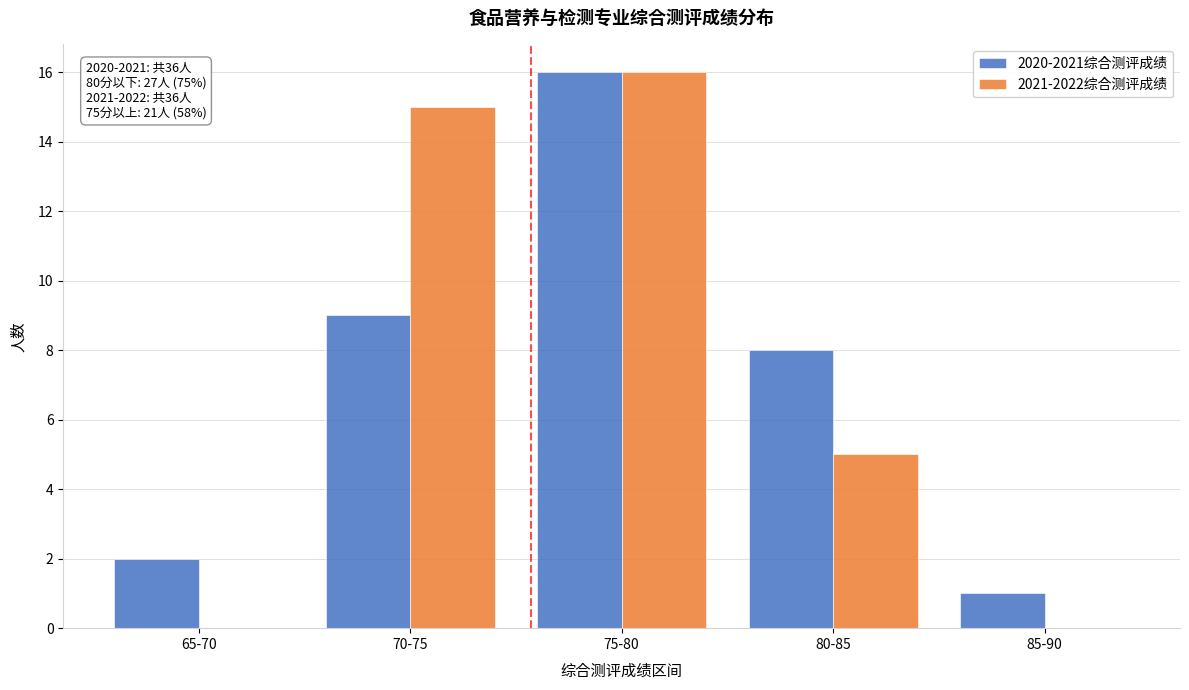

Reading left to right, what are all the values shown in this chart?

2020-2021综合测评成绩: 65-70=2	70-75=9	75-80=16	80-85=8	85-90=1
2021-2022综合测评成绩: 65-70=0	70-75=15	75-80=16	80-85=5	85-90=0